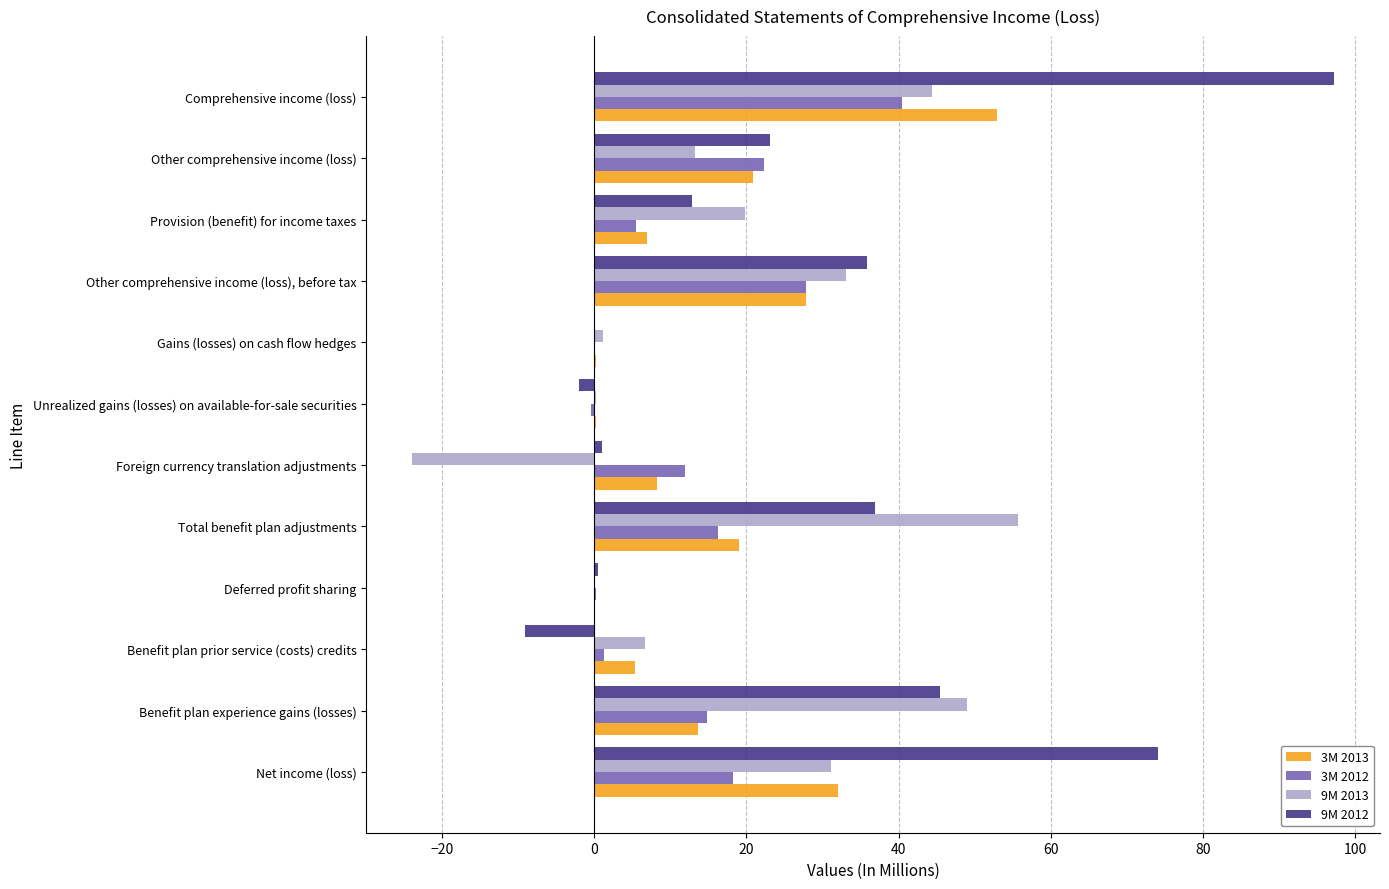

True or false: 3M 2012 has a value of 14.8 at Benefit plan experience gains (losses).

True